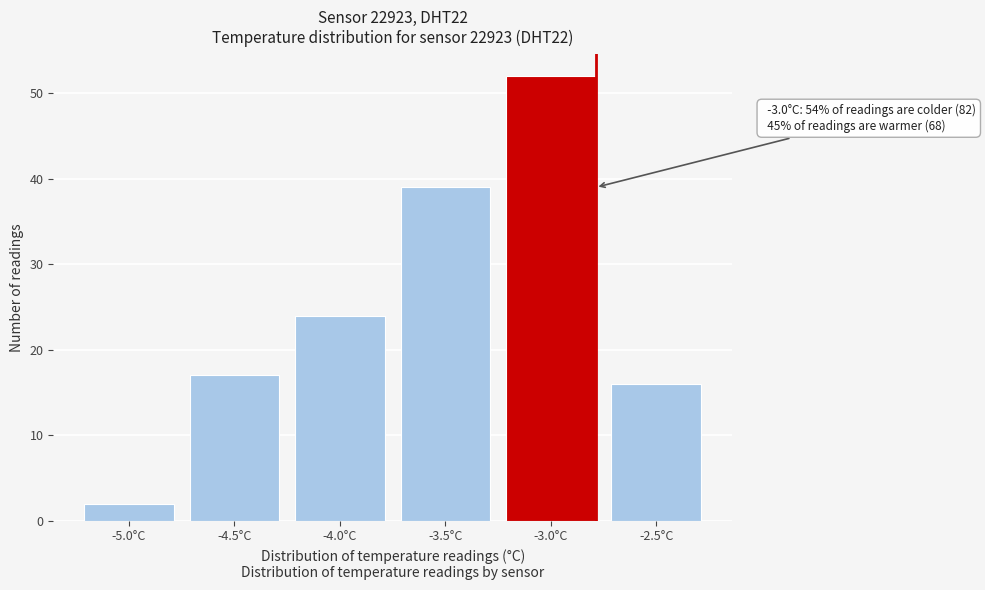

Reading left to right, what are all the values shown in this chart?

2	17	24	39	52	16